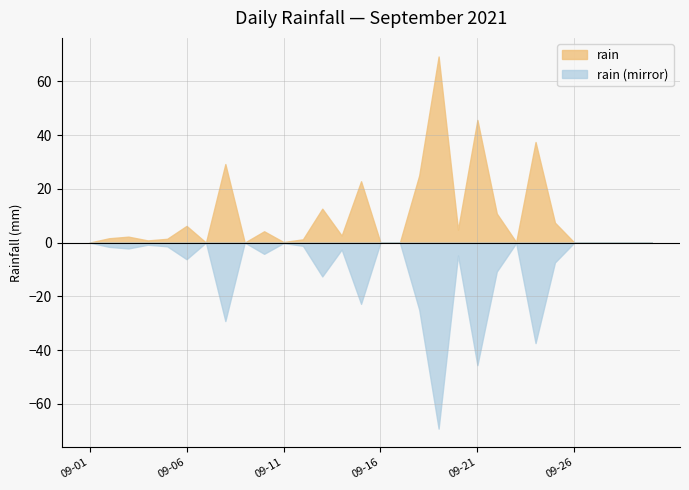

Reading left to right, extract all data points from this chart.

2021-09-01=0.0	2021-09-02=1.6	2021-09-03=2.2	2021-09-04=0.8	2021-09-05=1.4	2021-09-06=6.2	2021-09-07=0.0	2021-09-08=29.2	2021-09-09=0.0	2021-09-10=4.2	2021-09-11=0.2	2021-09-12=1.2	2021-09-13=12.6	2021-09-14=2.6	2021-09-15=22.8	2021-09-16=0.0	2021-09-17=0.0	2021-09-18=25.0	2021-09-19=69.2	2021-09-20=4.8	2021-09-21=45.6	2021-09-22=10.8	2021-09-23=0.2	2021-09-24=37.4	2021-09-25=7.4	2021-09-26=0.0	2021-09-27=0.0	2021-09-28=0.0	2021-09-29=0.0	2021-09-30=0.0